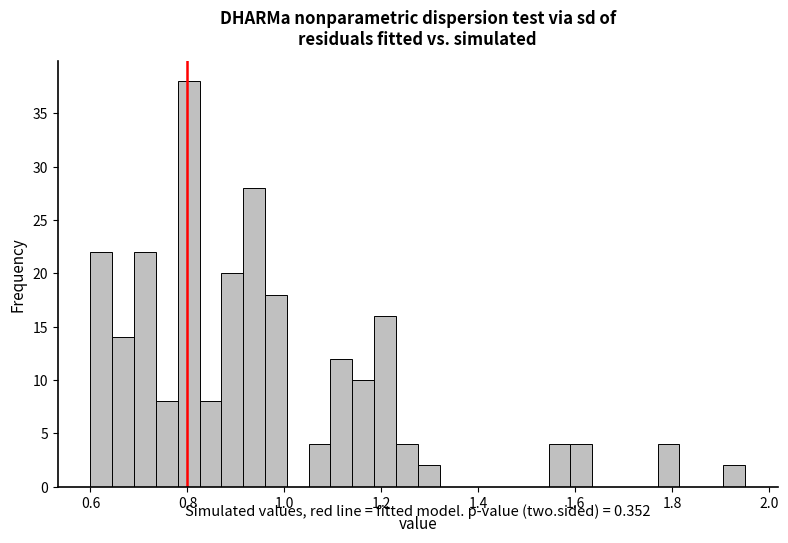

Read against the x-axis, roughly where is the centre of the tallest bar?

0.80